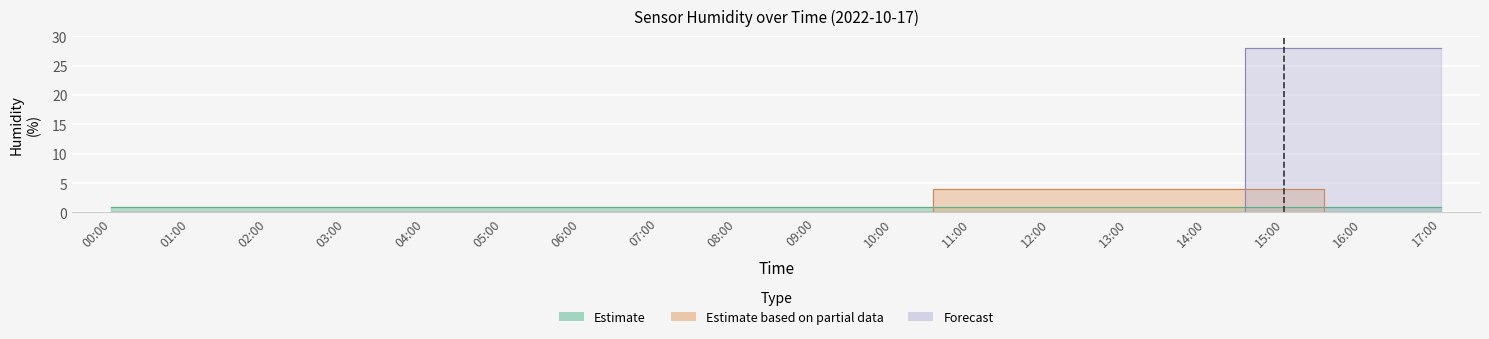

The humidity_partial series shows 0 at 17:00. True or false?

True